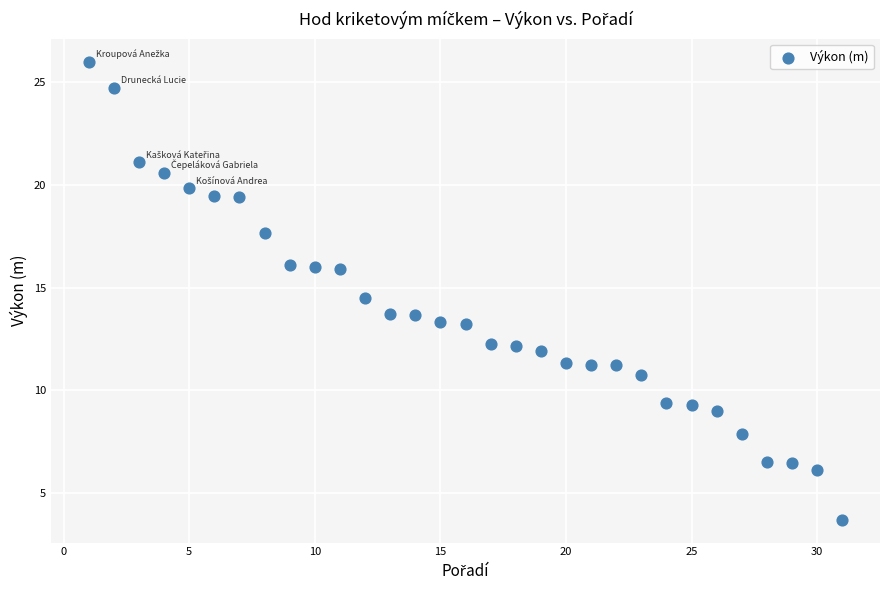

What is the range of X values (max minus min)?

30.0